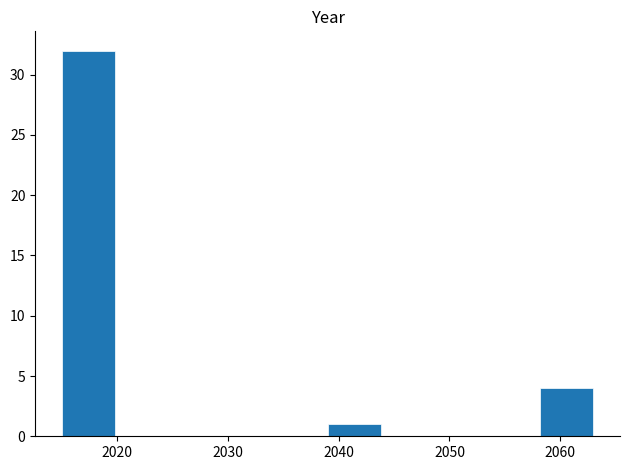

Reading left to right, list every bar in this chart as the range it spans on the x-axis followed by its height. Neither the bar edges nor the heights are printed on the chart, so give them approximately, as read against the axes.

2015.0 to 2019.8: 32
2019.8 to 2024.6: 0
2024.6 to 2029.4: 0
2029.4 to 2034.2: 0
2034.2 to 2039.0: 0
2039.0 to 2043.8: 1
2043.8 to 2048.6: 0
2048.6 to 2053.4: 0
2053.4 to 2058.2: 0
2058.2 to 2063.0: 4